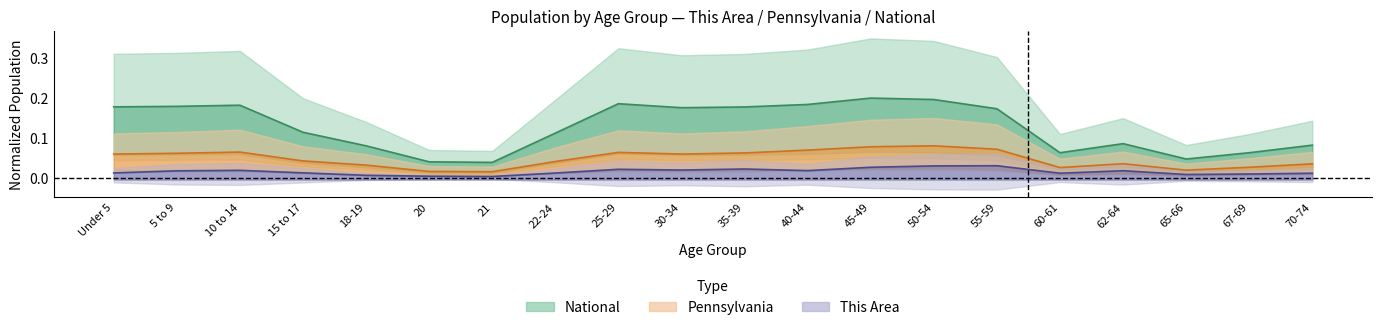

What is the sum of the Pennsylvania values at 50-54 and 21?

0.1